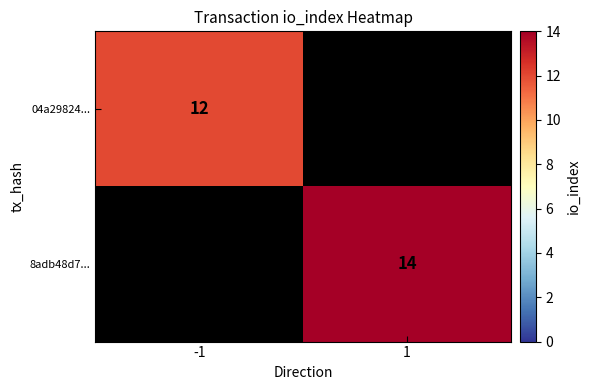

At how many categories does at least one series exceed 12?

1